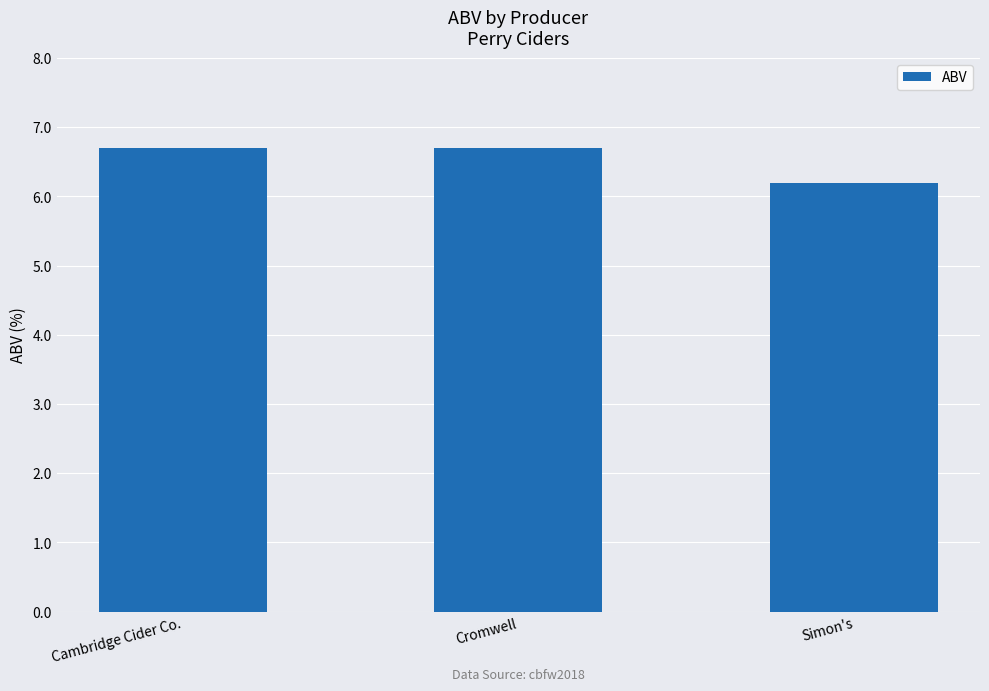

Reading left to right, transcribe all the data shown in this chart.

Cambridge Cider Co.=6.7	Cromwell=6.7	Simon's=6.2